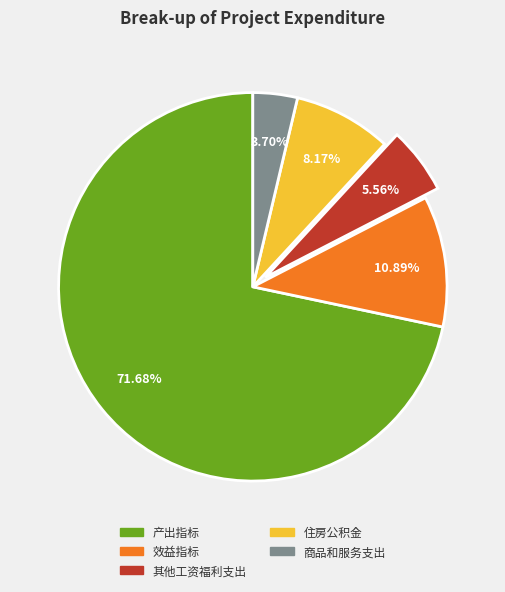

Which category has the biggest portion of the pie?

产出指标